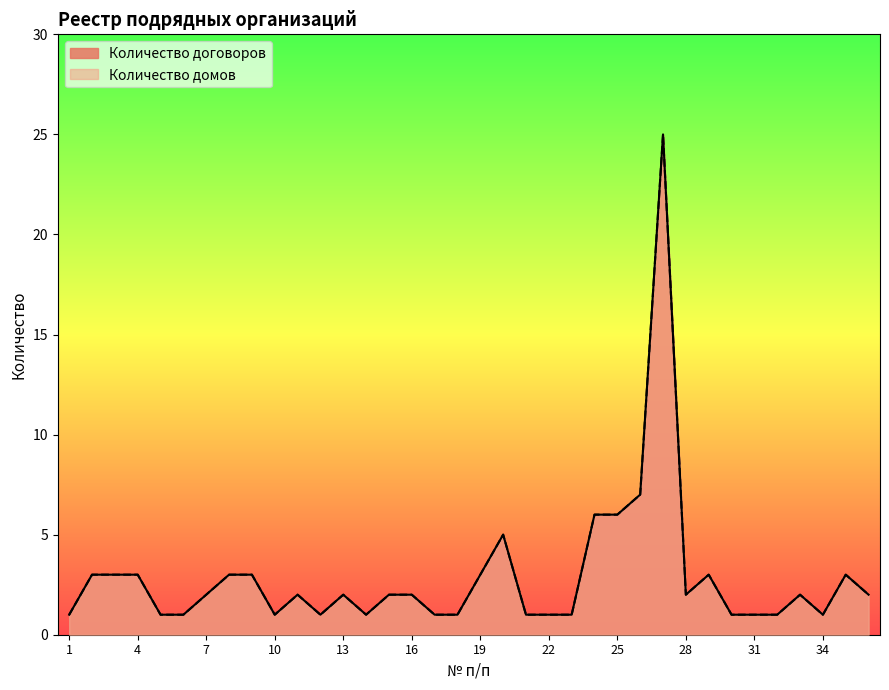

In Количество договоров, how many points are lower than both neighbors (excluding endpoints)?

5